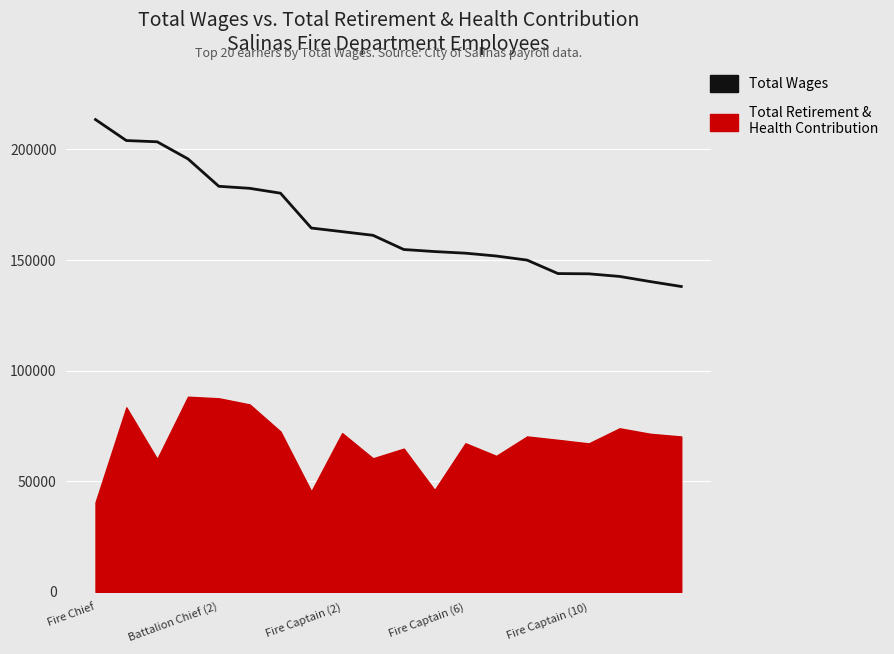

What is the lowest value of the Total Wages series?

138035